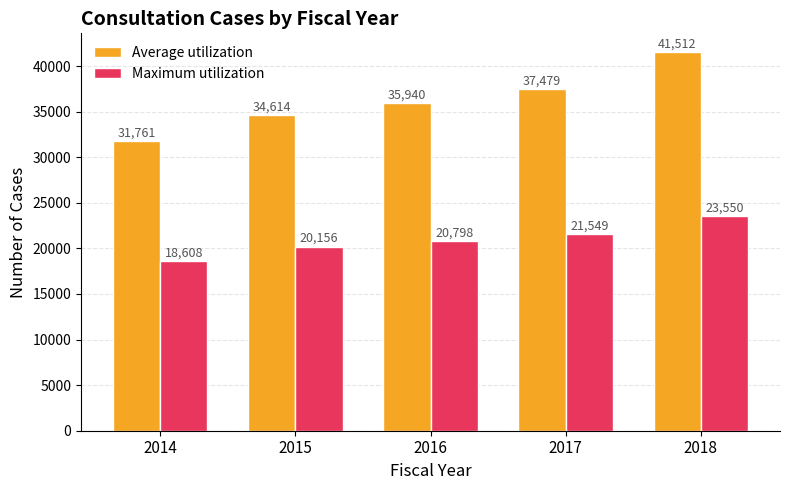

What is the spread (max minus min) of values at 2015?

14458